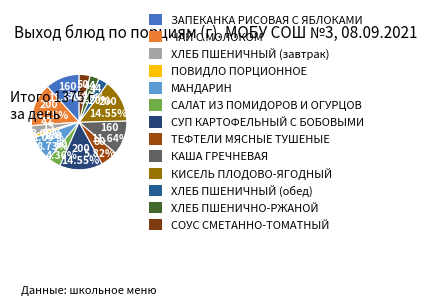

Is there any slice that represents more than half of the pie?

No